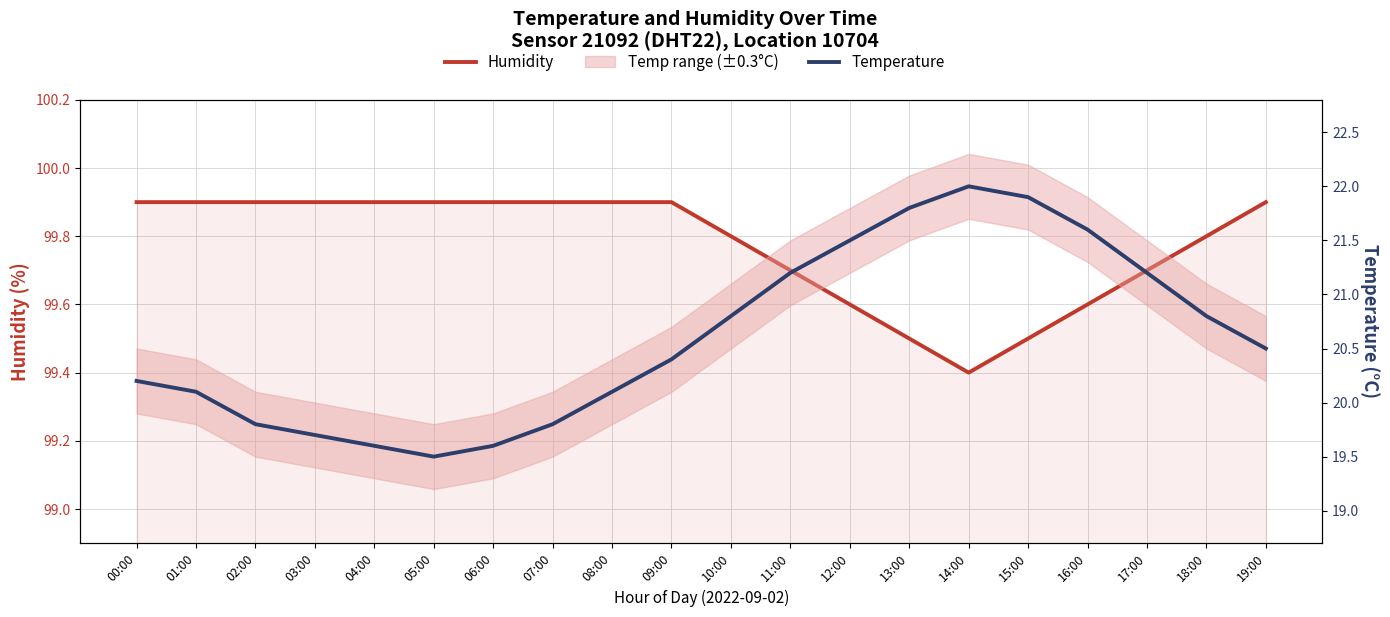

What value does the Temperature series have at 12:00?

21.5